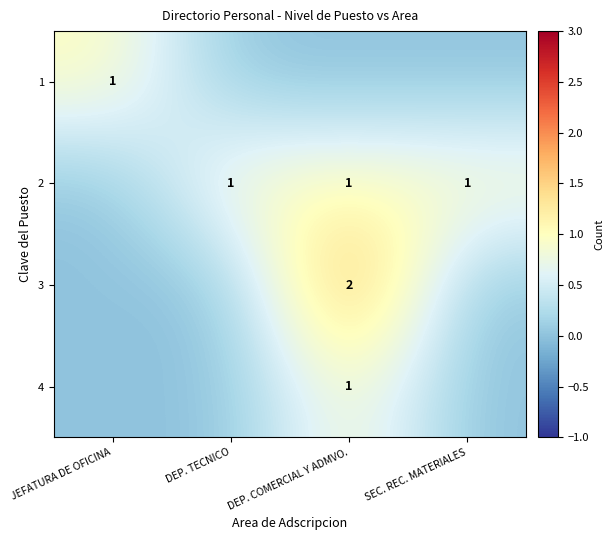

Is the value of 1 at JEFATURA DE OFICINA greater than the value of 4 at DEP. COMERCIAL Y ADMVO.?

No